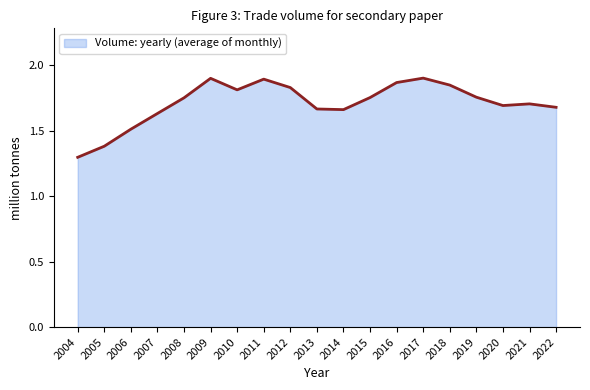

Approximately how many times larger is the value at 2021 compared to 2007?

1.0